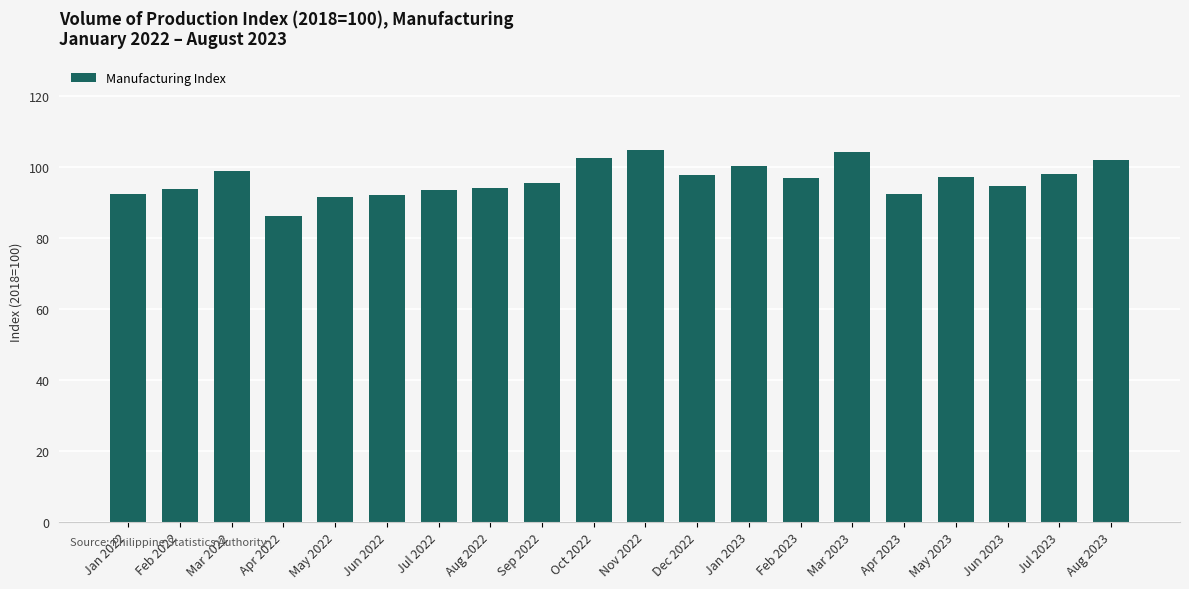

How many values exceed 97?

10